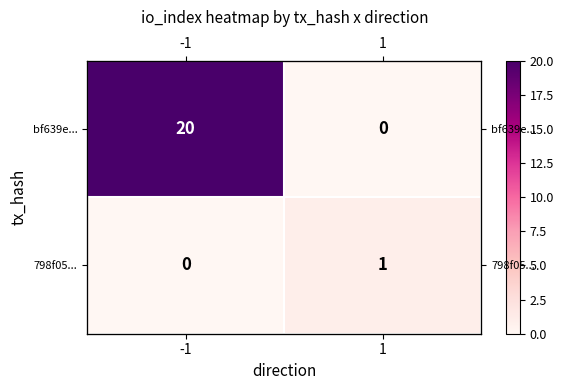

Which series has the largest total across all categories?

bf639e...